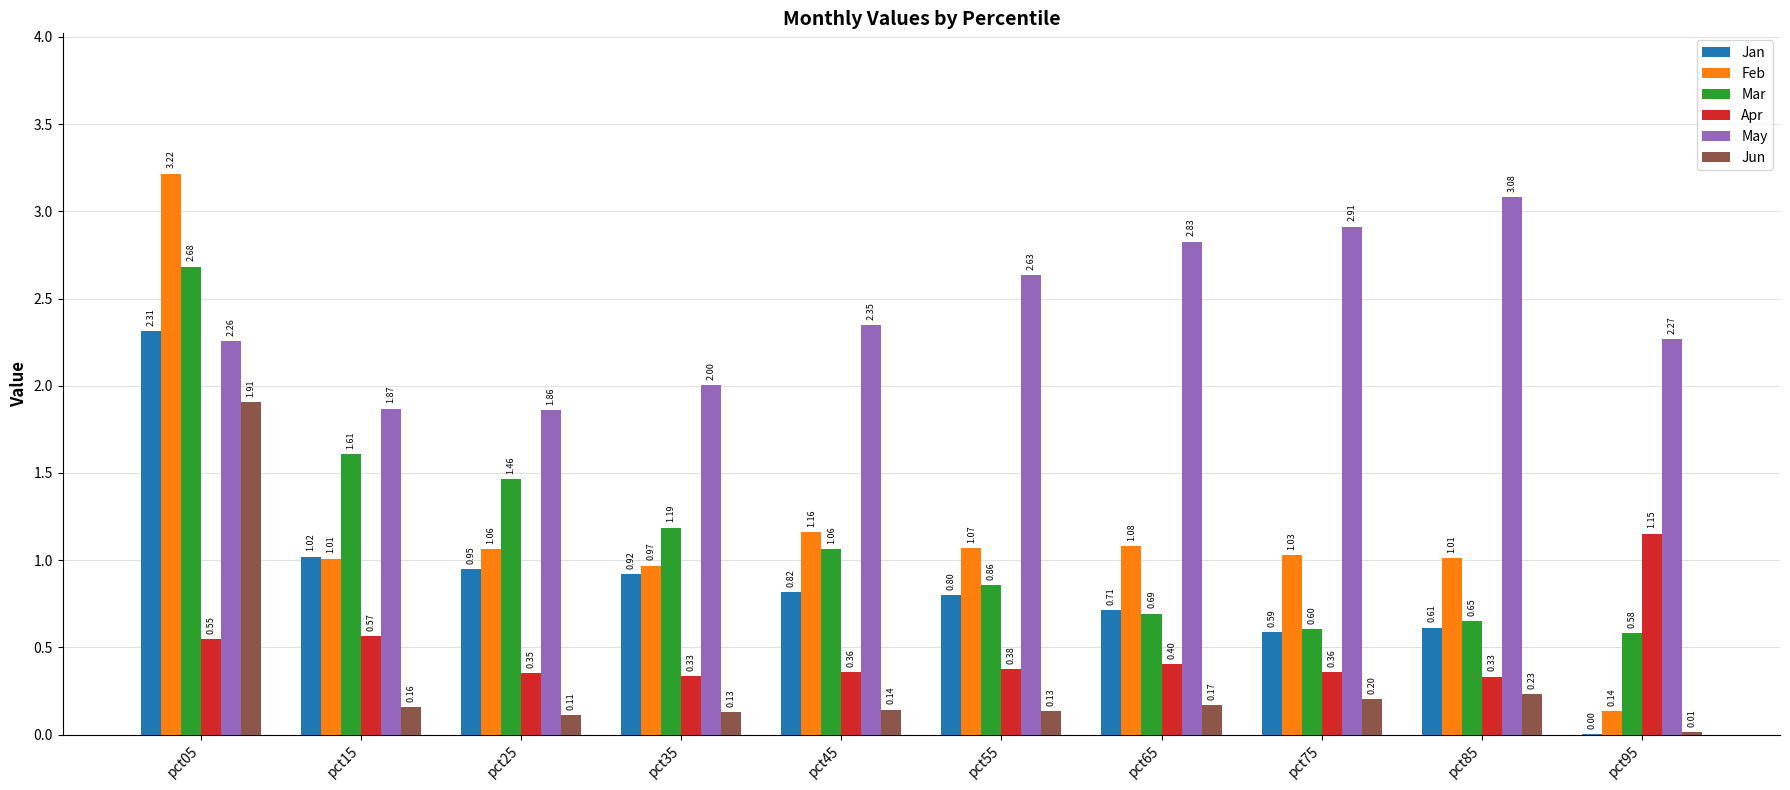

Which series has the largest range (max minus min)?

Feb